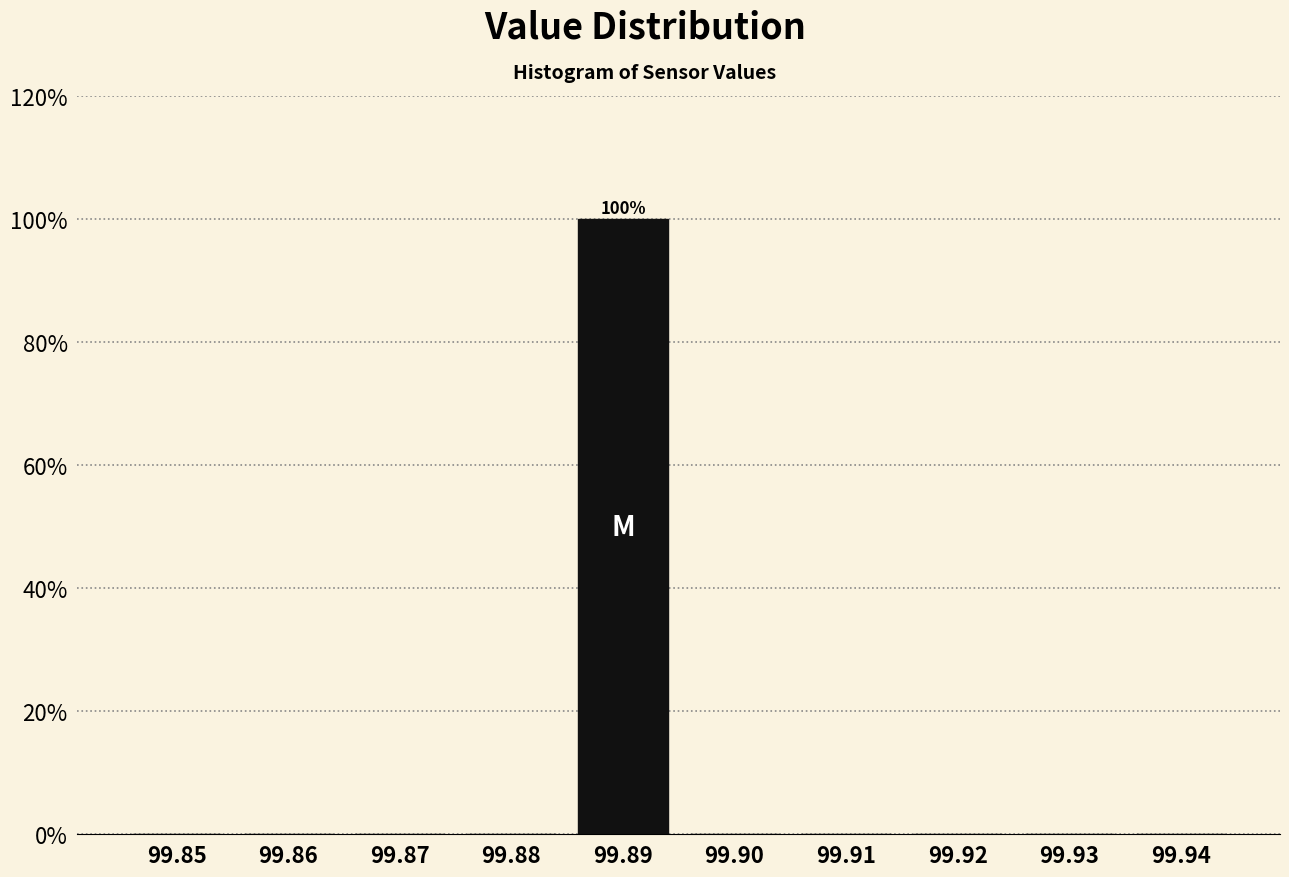

Reading left to right, list all the values displayed in this chart.

99.85=0	99.86=0	99.87=0	99.88=0	99.89=100	99.90=0	99.91=0	99.92=0	99.93=0	99.94=0